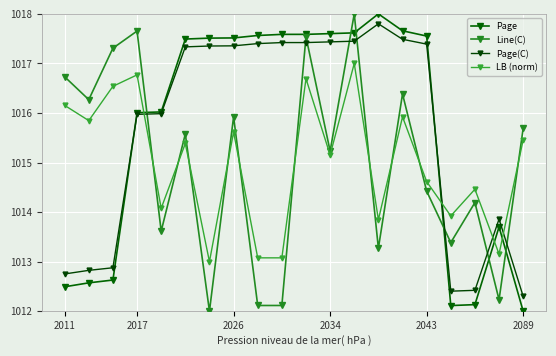

What are all the series names shown in the legend?

Page, Line(C), Page(C), LB (norm)